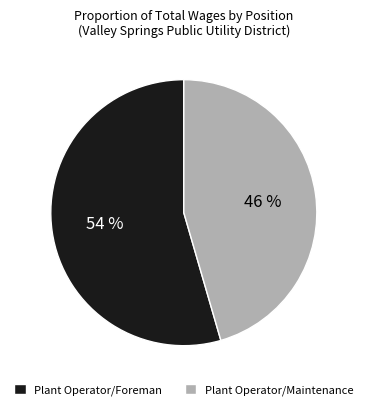

To the nearest percent, what is the average slice percentage?

50%